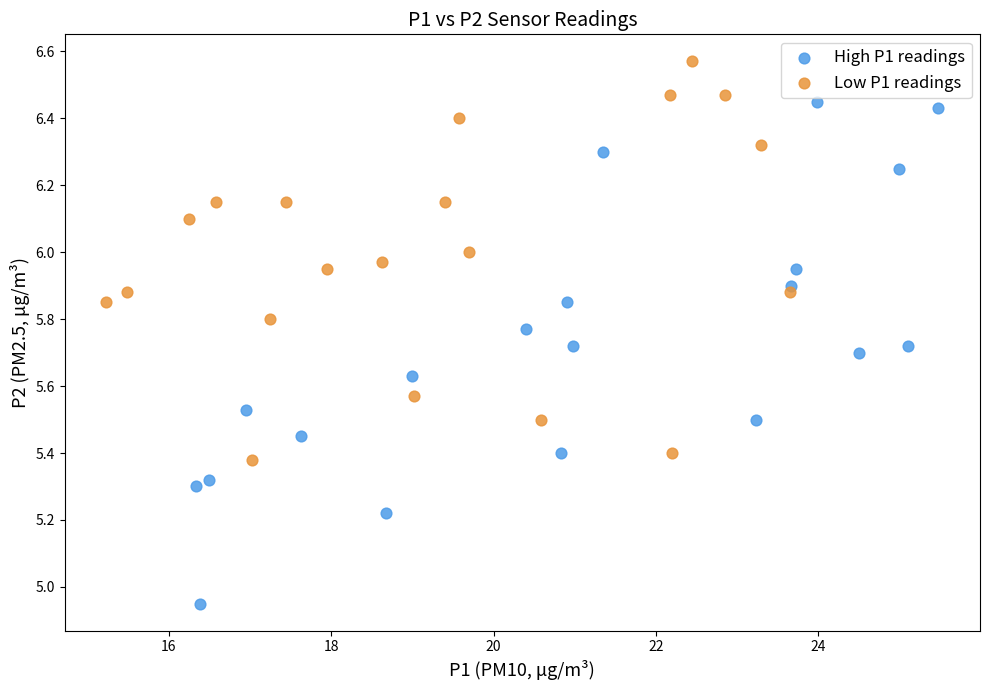

What are all the series names shown in the legend?

High P1 readings, Low P1 readings